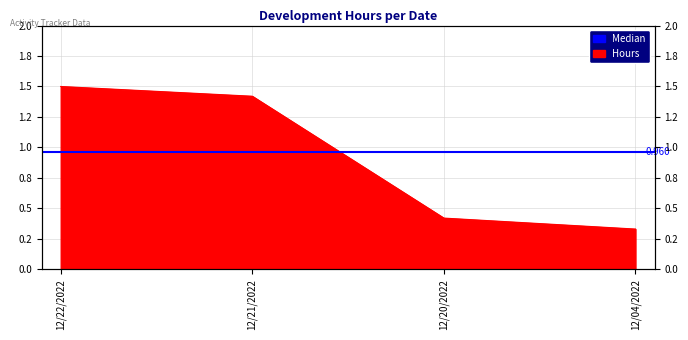

What is the sum of all values?

3.7